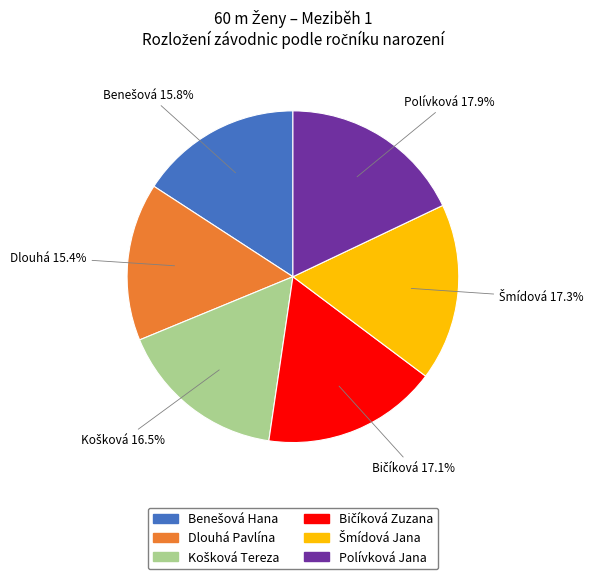

What portion of the pie excludes Dlouhá Pavlína?

84.6%